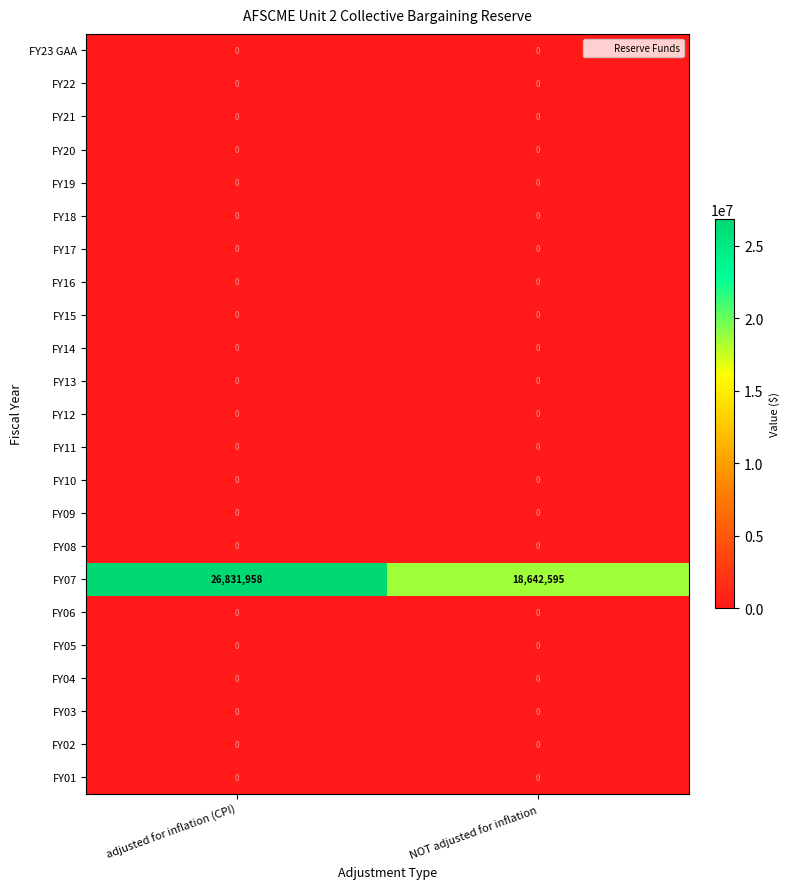

Which category has the highest value across all series?

adjusted for inflation (CPI)